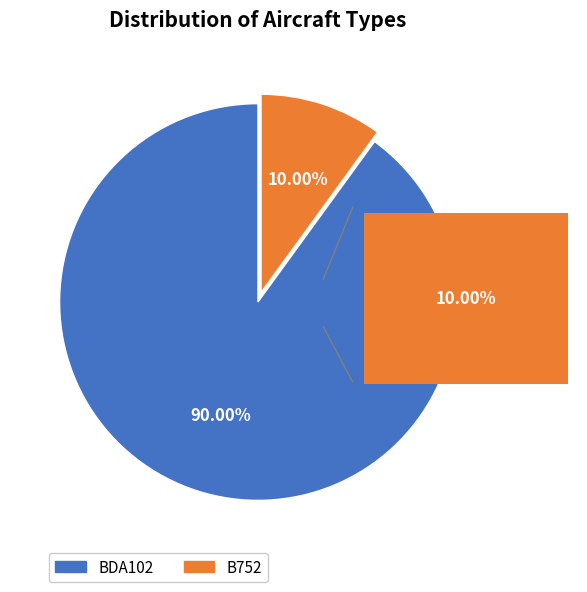

What percentage is the BDA102 slice, to the nearest percent?

90%